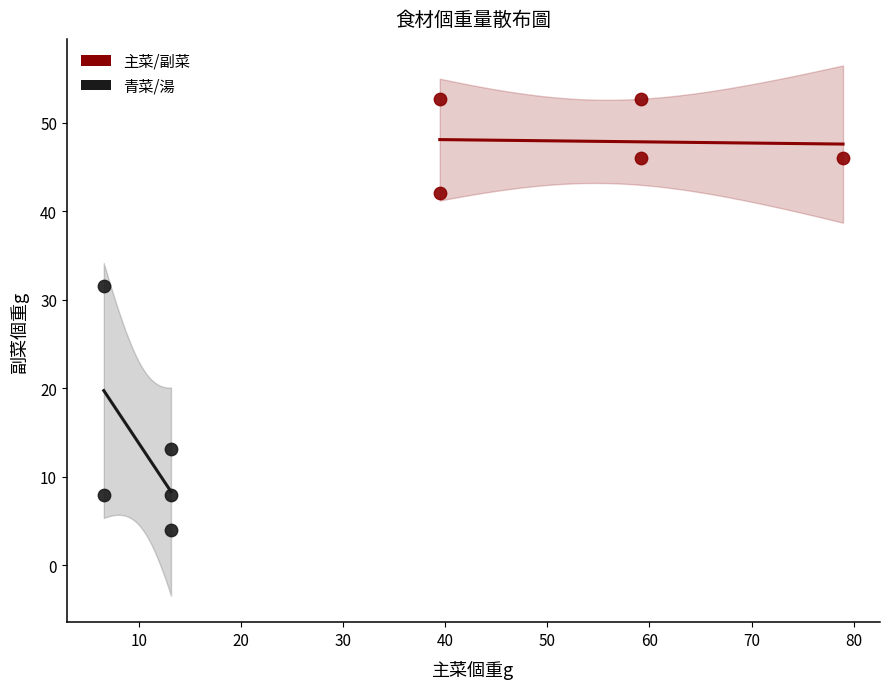

Which series reaches the maximum Y coordinate?

主菜/副菜